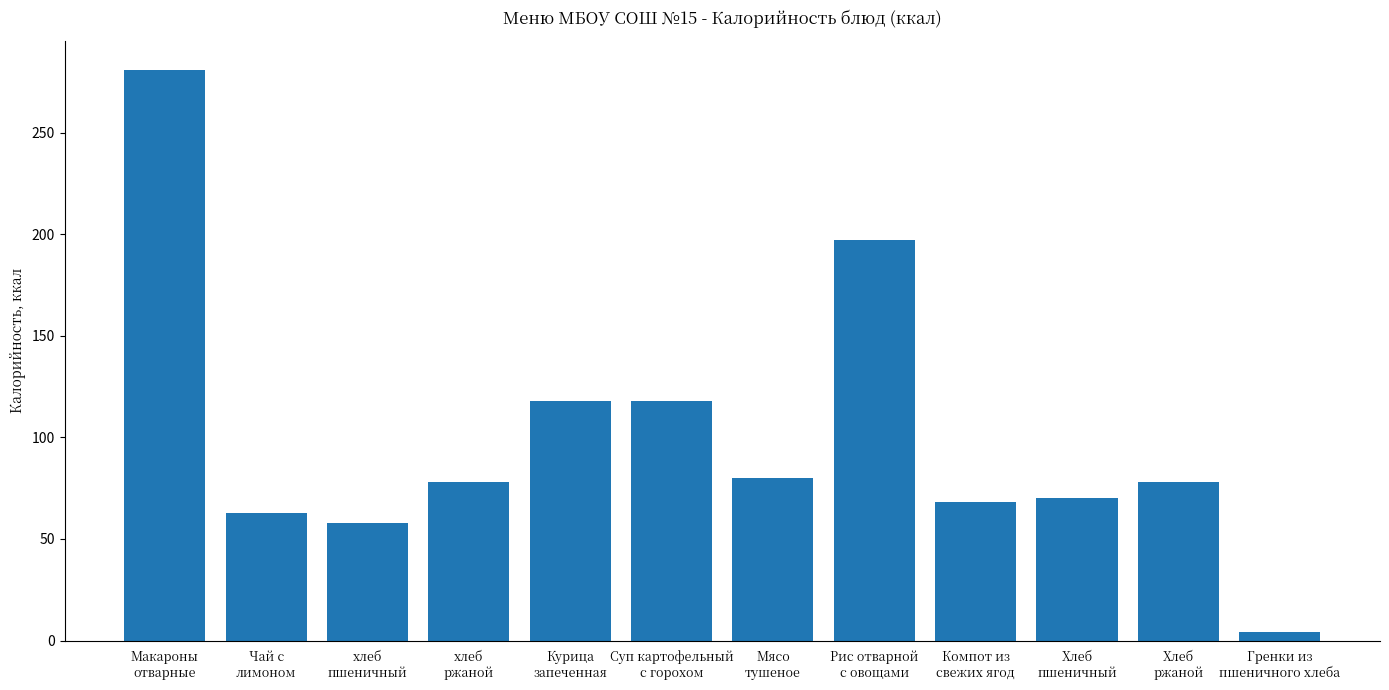

Count the number of categories in the chart.

12